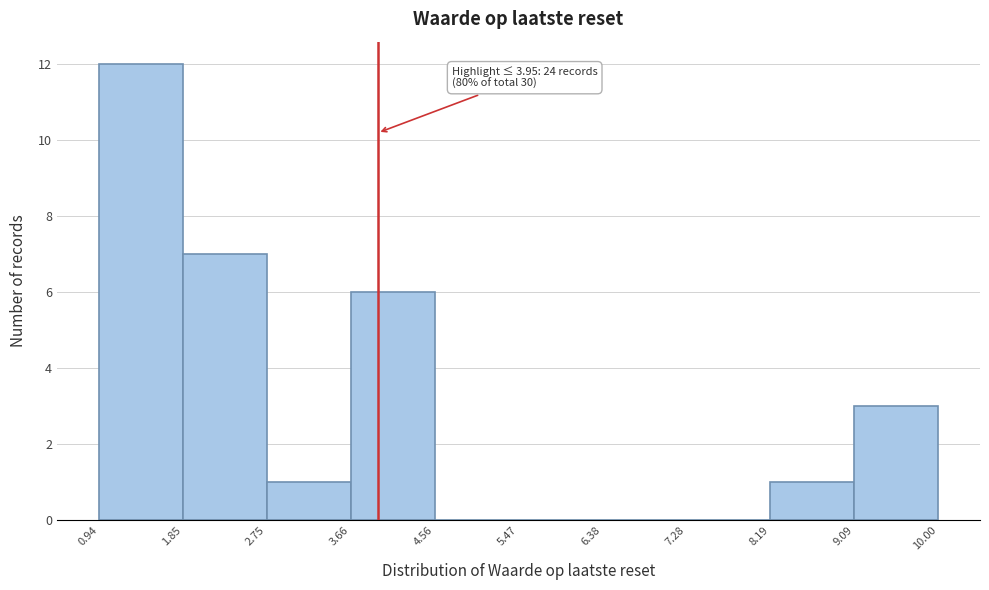

Over which range of the x-axis is the bar tallest?

0.94 to 1.85